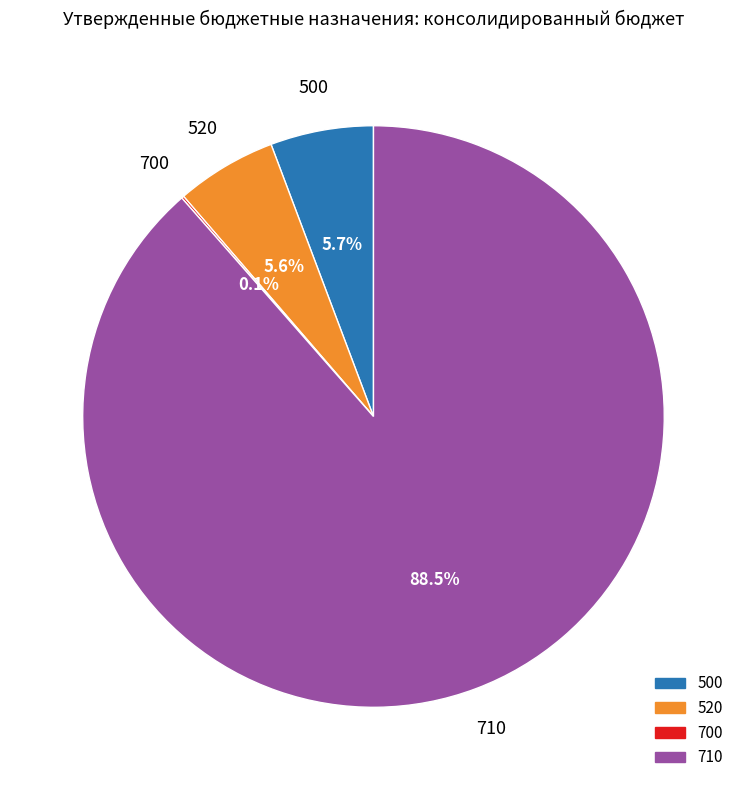

Is there any slice that represents more than half of the pie?

Yes